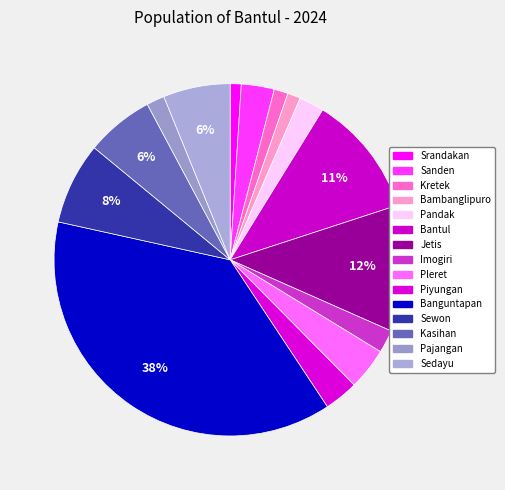

How many slices are in this pie chart?

15